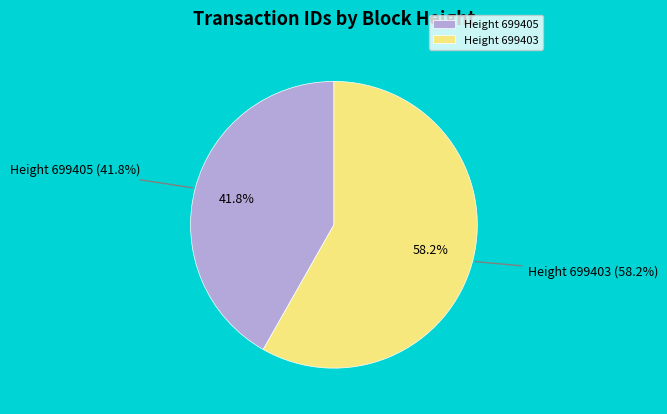

Count the number of slices in the pie.

2